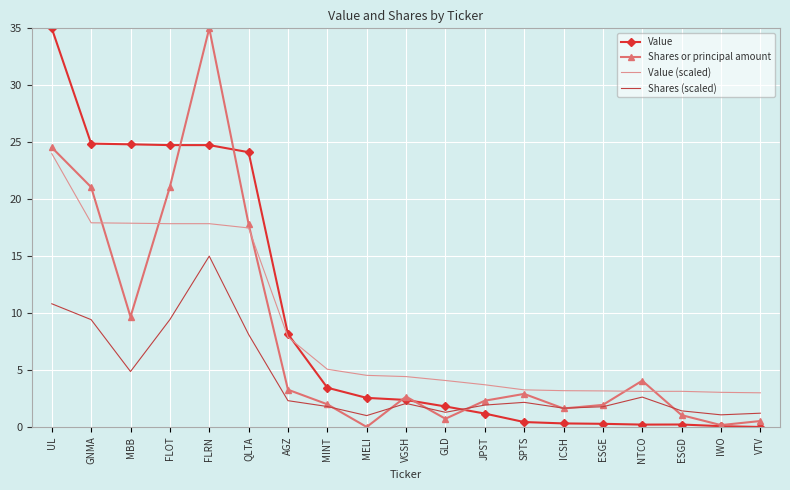

Is the value of Value (scaled) at SPTS greater than the value of Shares or principal amount at FLOT?

No